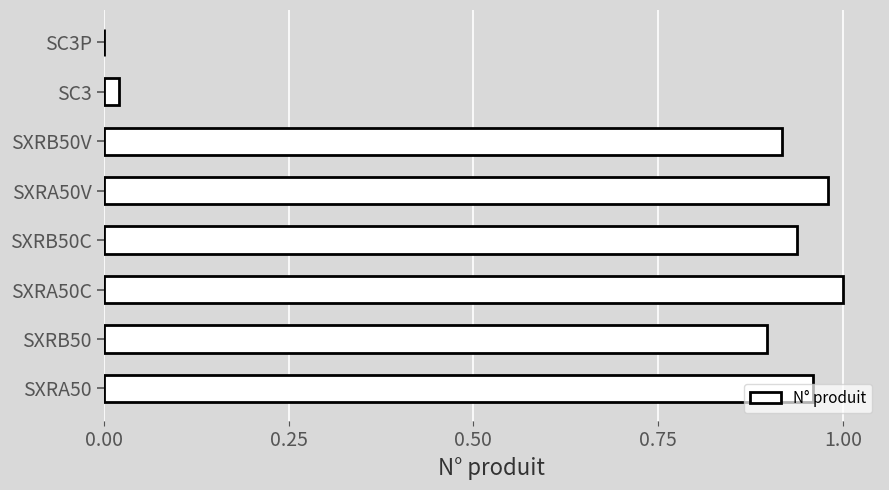

True or false: the data shows -0.5 at SC3P.

False